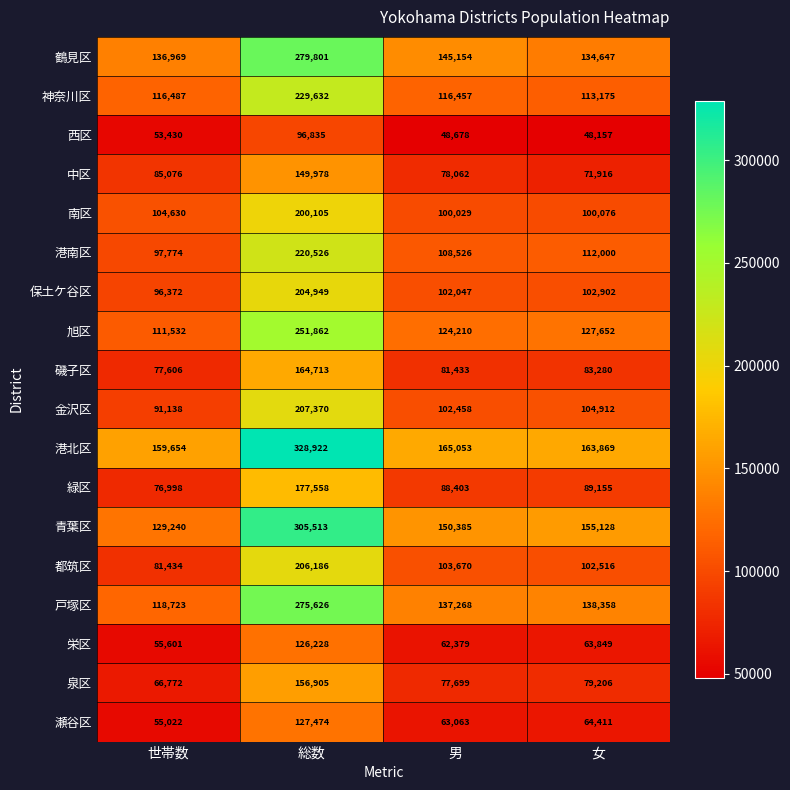

Count the number of categories in the chart.

4